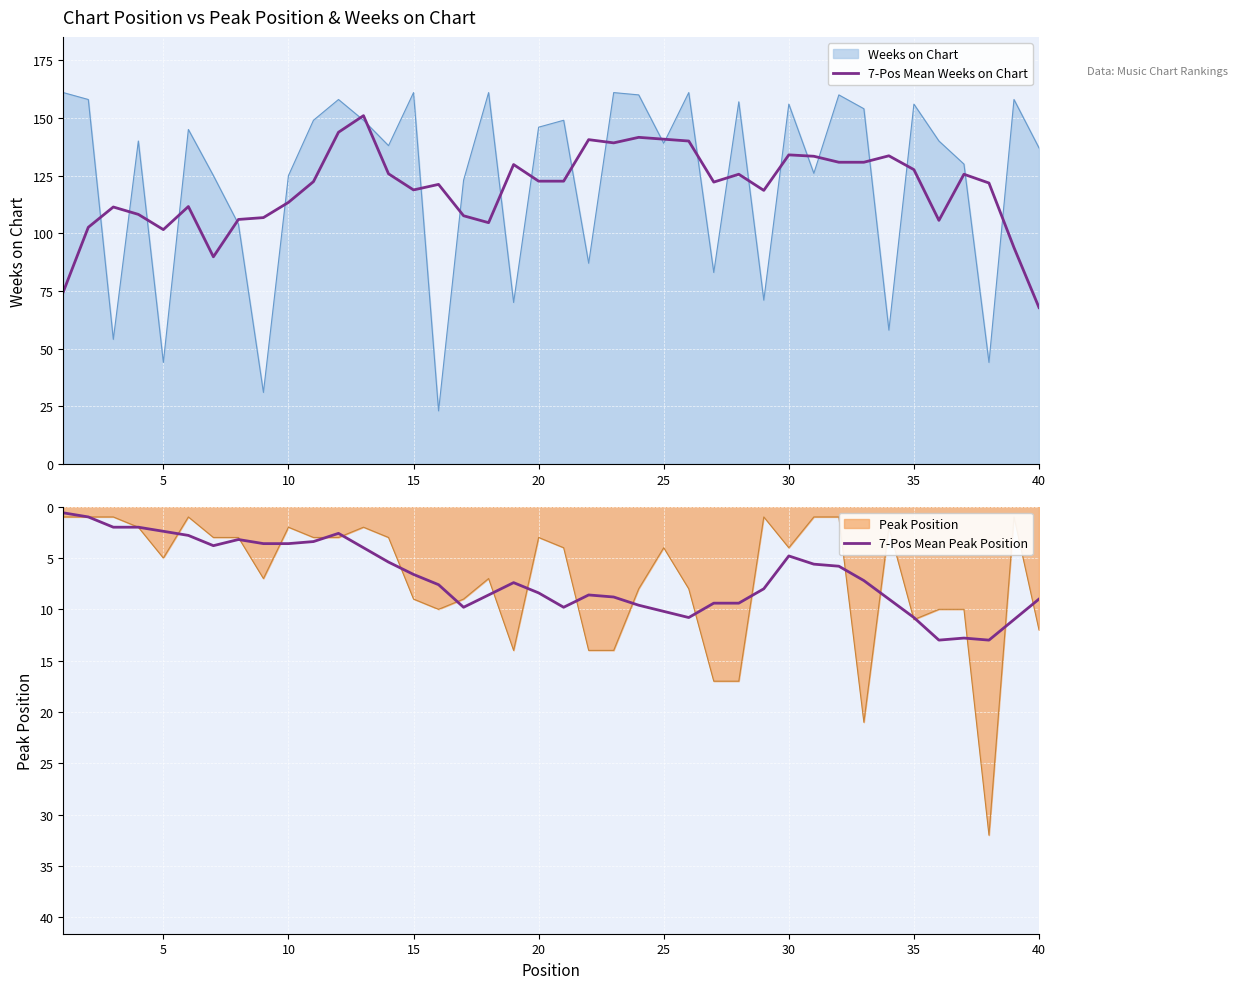

At which label does 7-Pos Mean Weeks on Chart reach its minimum?

40